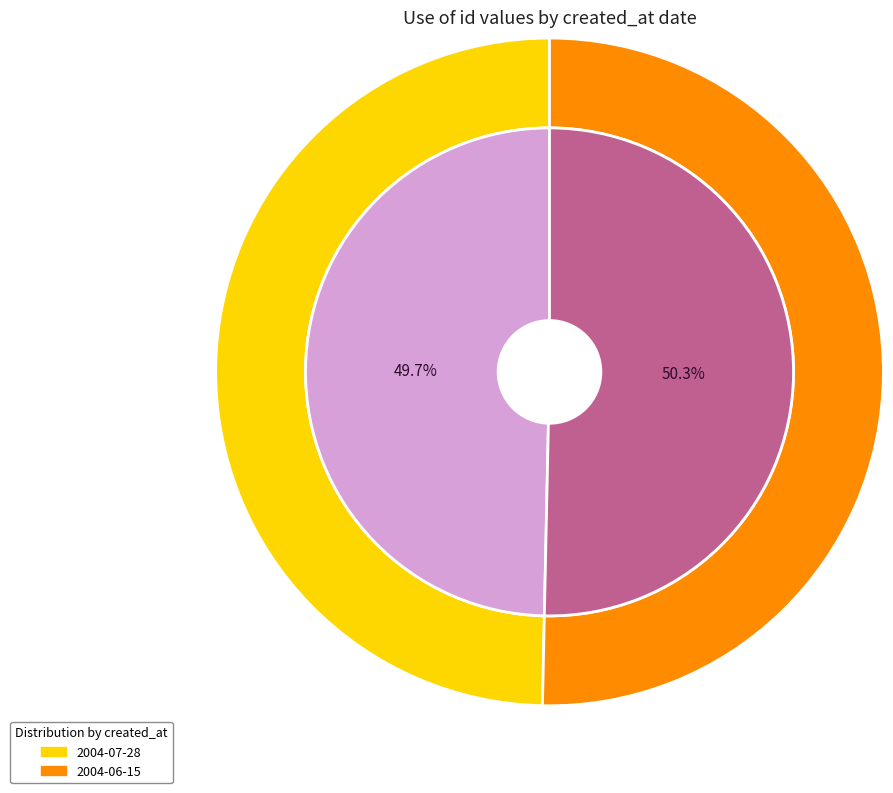

Is it true that 2004-07-28 is 50% of the pie?

True